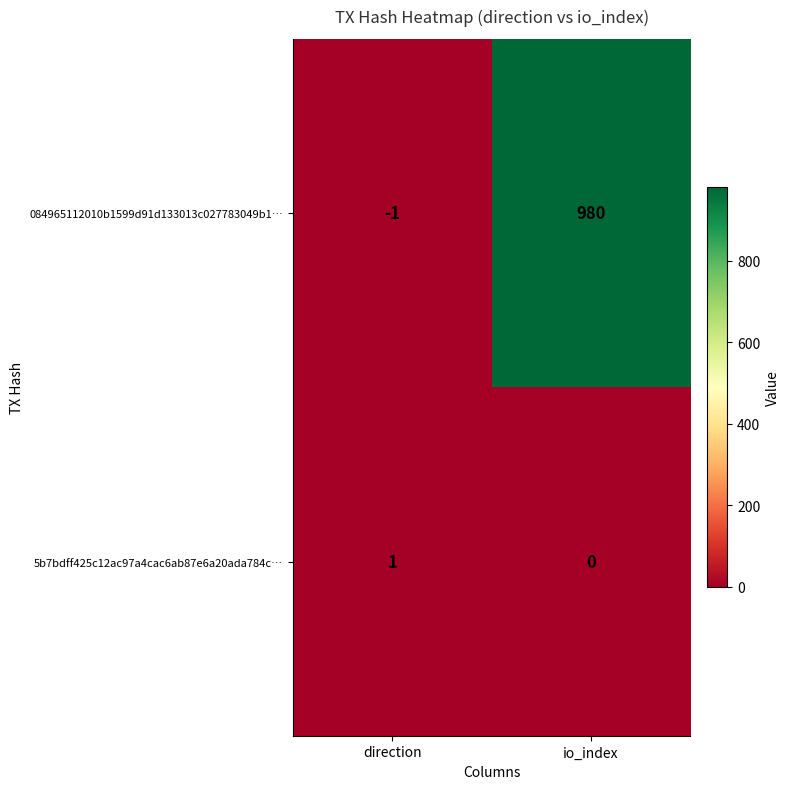

Which label corresponds to the largest value in the chart?

io_index